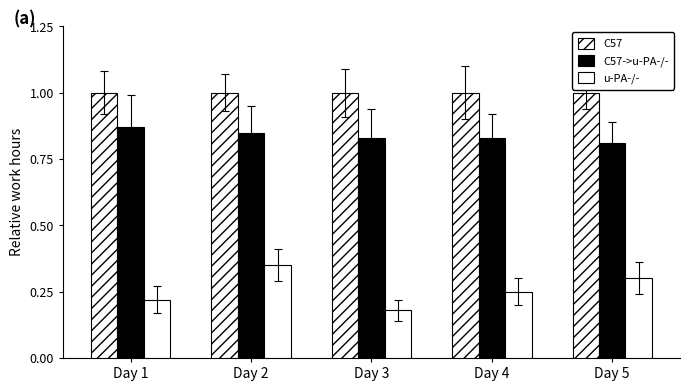

What is the value of the u-PA-/- bar at the 2nd from the left?

0.3